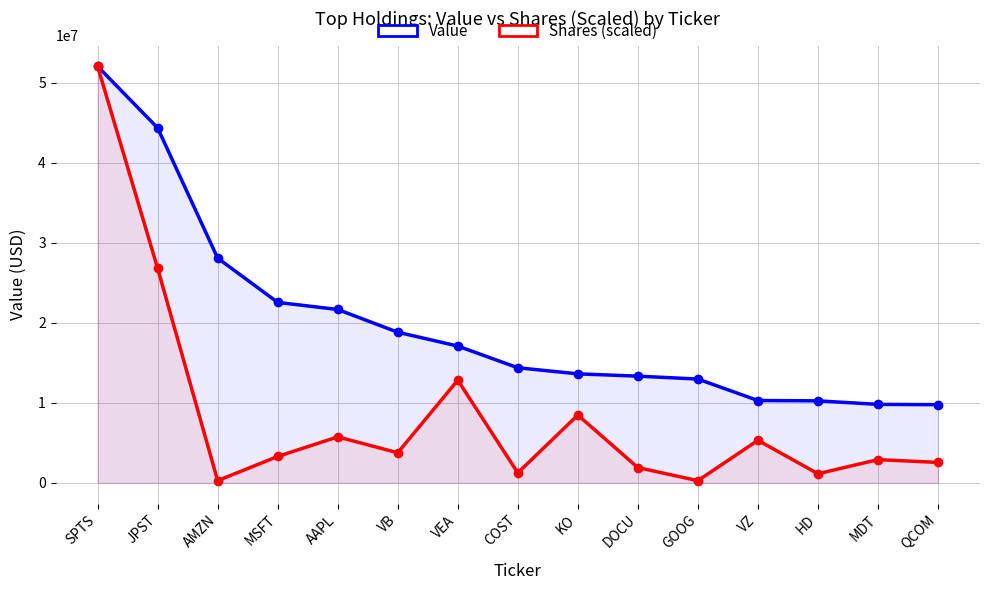

Reading right to left, what are all the values shown in this chart?

Value: 9759000.0	9799000.0	10240000.0	10281000.0	12963000.0	13324000.0	13613000.0	14371000.0	17085000.0	18813000.0	21652000.0	22541000.0	28068000.0	44333000.0	52029000.0
Shares (scaled): 2545952.1	2894827.0	1132032.3	5305453.4	270804.8	1900361.5	8464883.8	1242797.9	12824101.4	3755348.4	5739735.8	3290089.7	273659.9	26794664.1	52029000.0